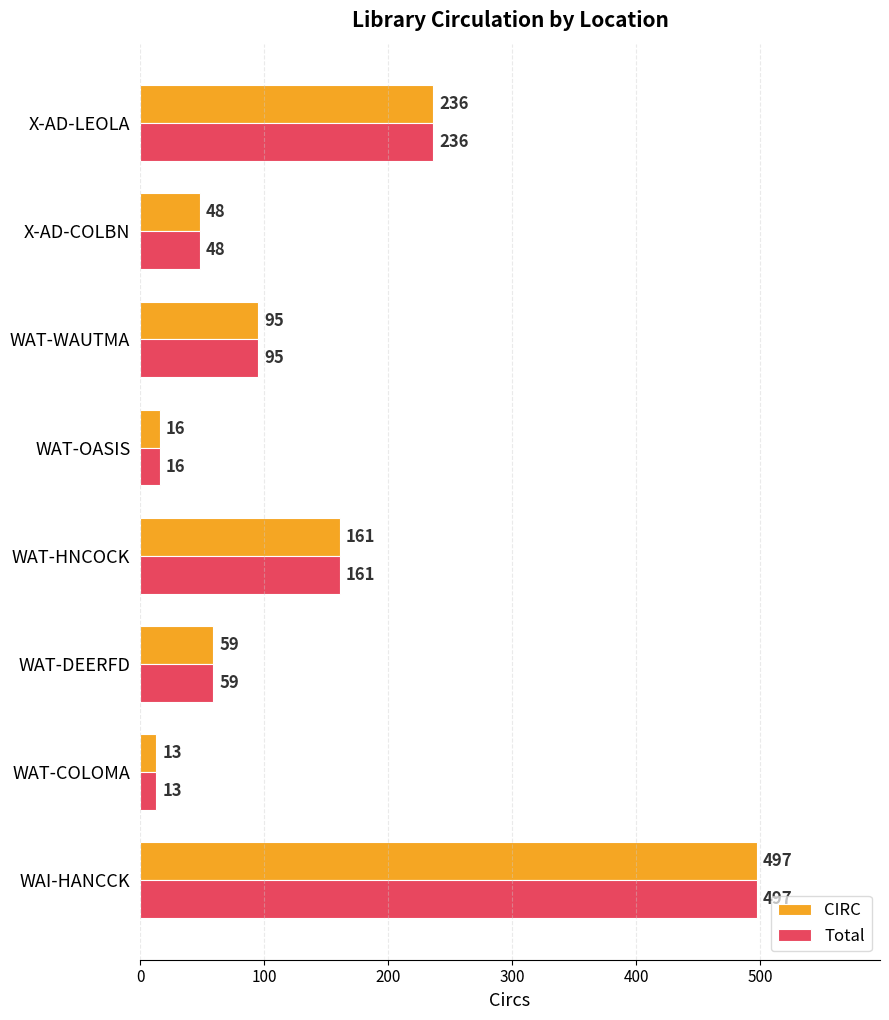

Which label corresponds to the smallest value in the chart?

WAT-COLOMA